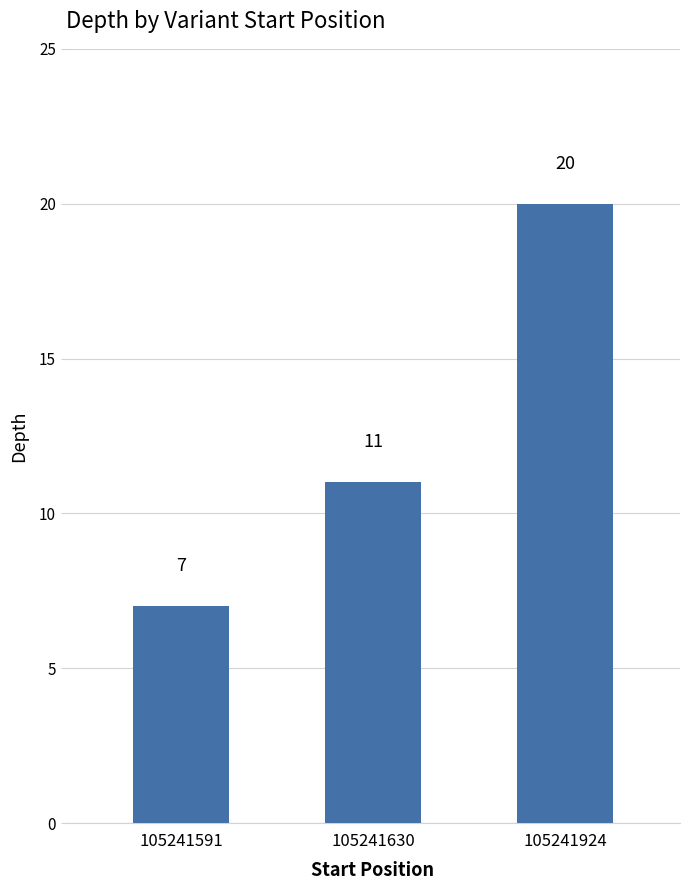

What is the average value?

13